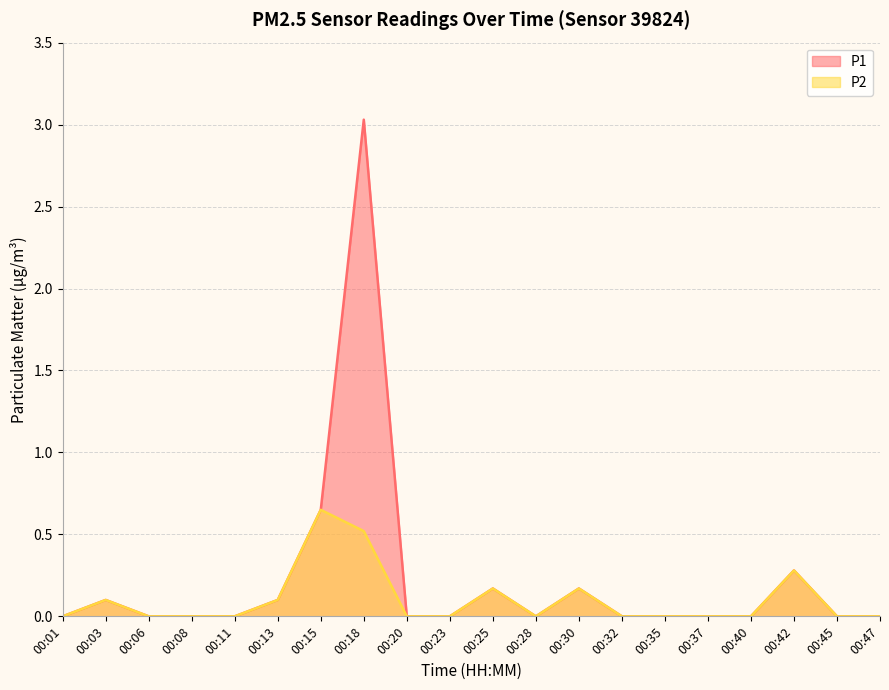

Rank the series by their average value, from highest to lowest.

P1, P2